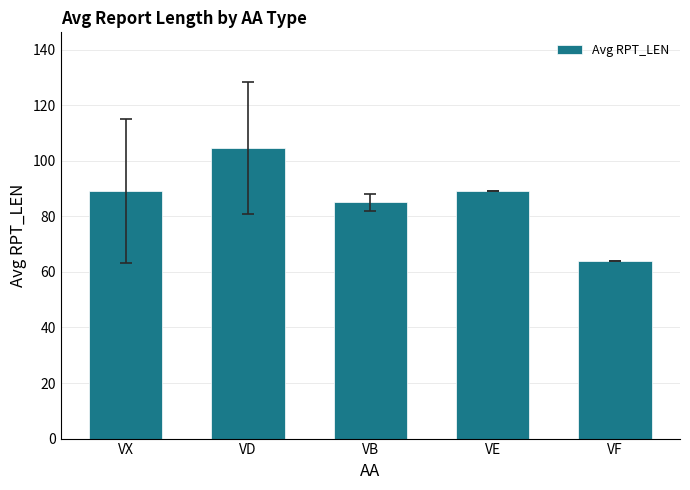

What is the change in value from VD to VE?

-15.5